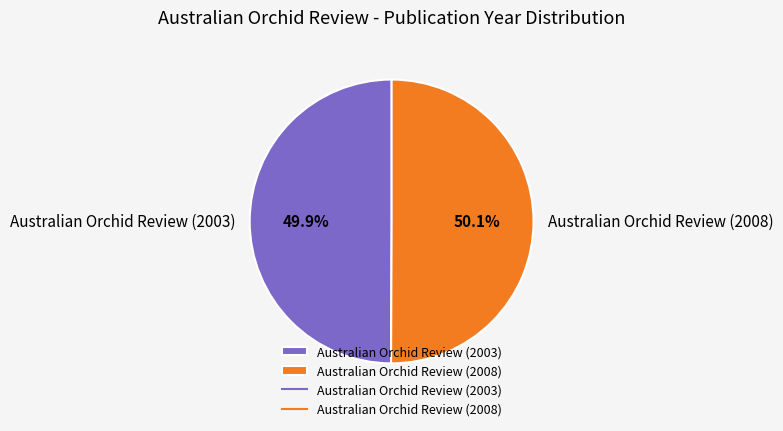

Combined, do Australian Orchid Review (2008) and Australian Orchid Review (2003) account for over 50%?

Yes